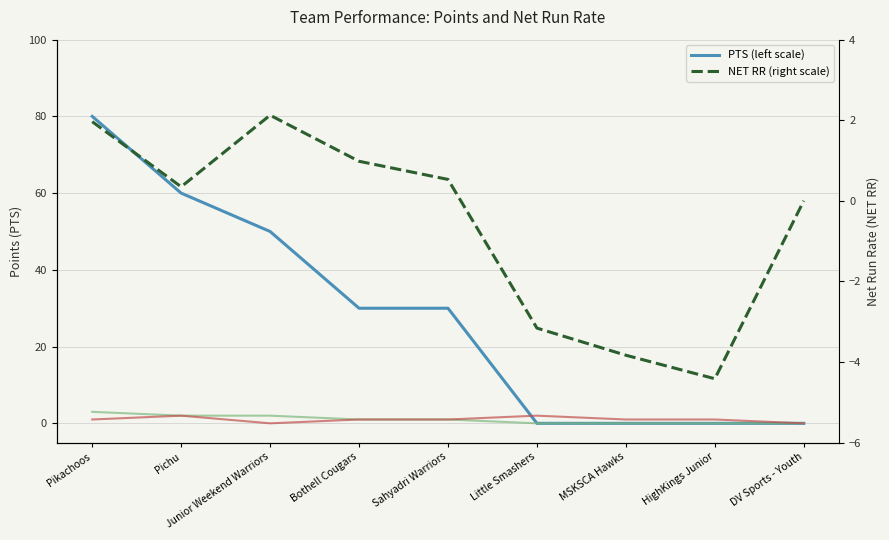

What is the difference between the highest and lowest values at HighKings Junior?

5.4